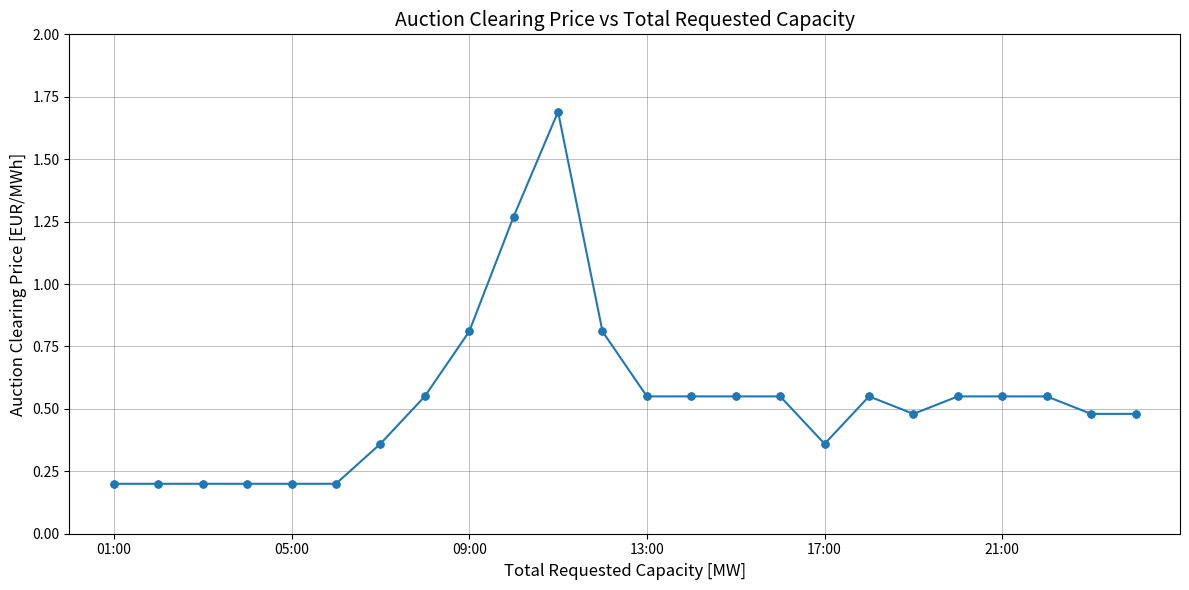

What is the maximum value shown in the chart?

1.7